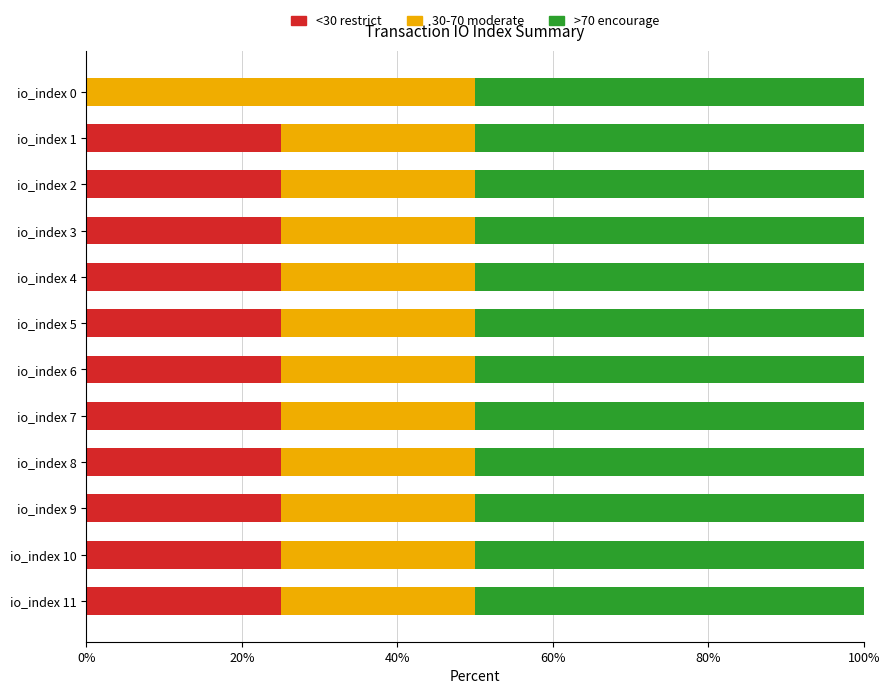

What is the total value across all series at io_index 9?

100